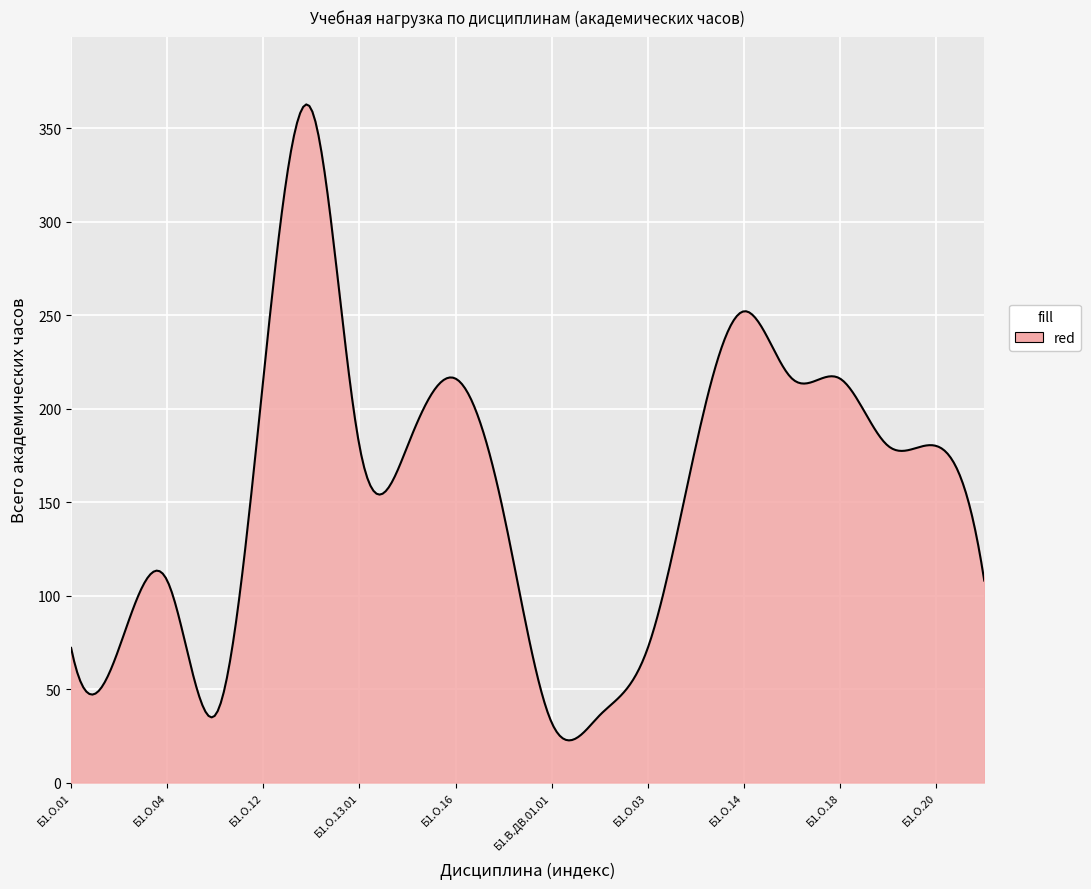

What is the maximum value shown in the chart?

362.6